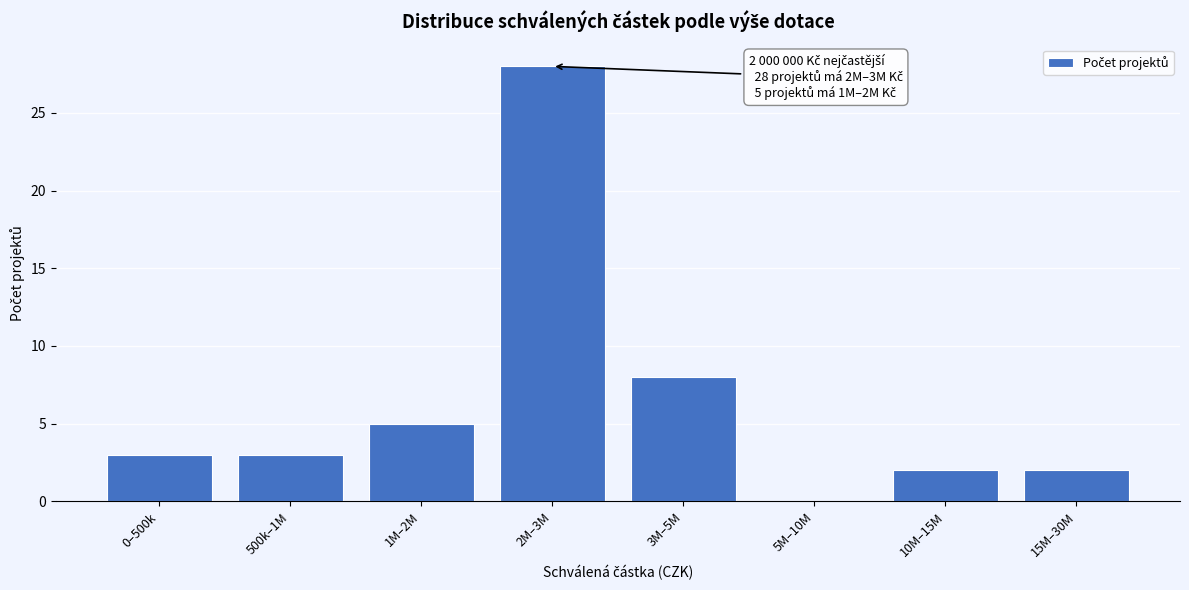

Reading left to right, what are all the values shown in this chart?

0–500k=3	500k–1M=3	1M–2M=5	2M–3M=28	3M–5M=8	5M–10M=0	10M–15M=2	15M–30M=2